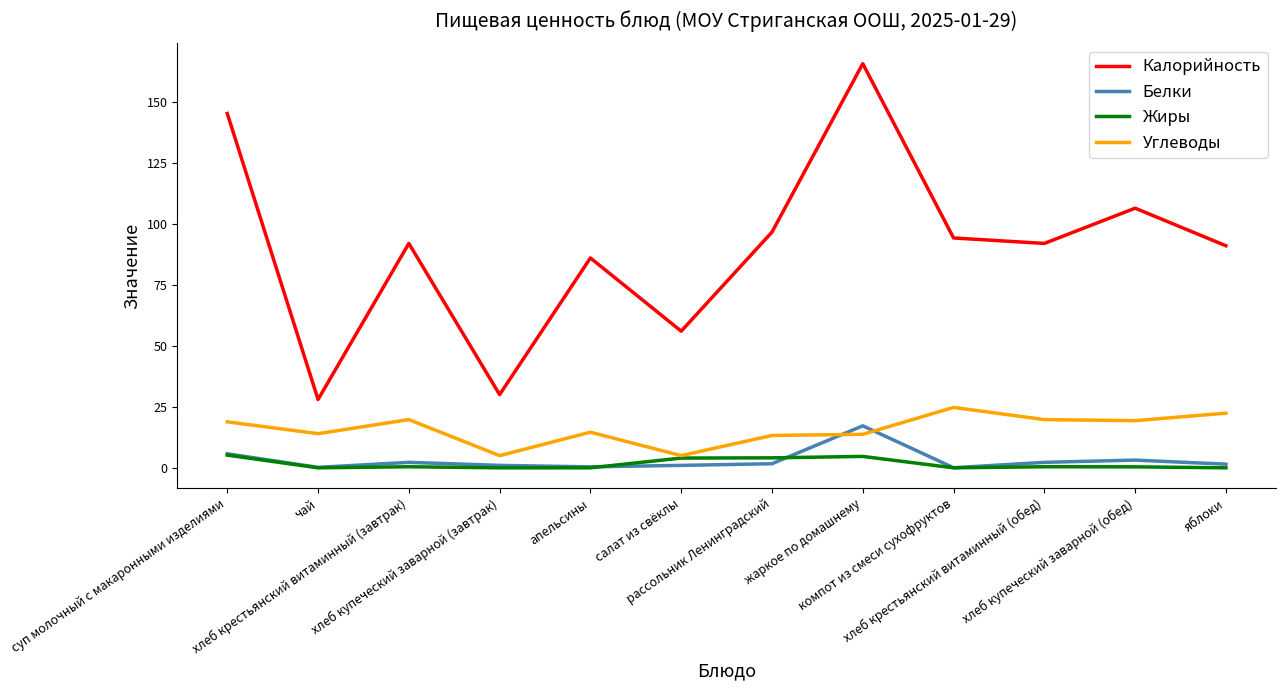

True or false: Калорийность and Углеводы cross at least once.

False